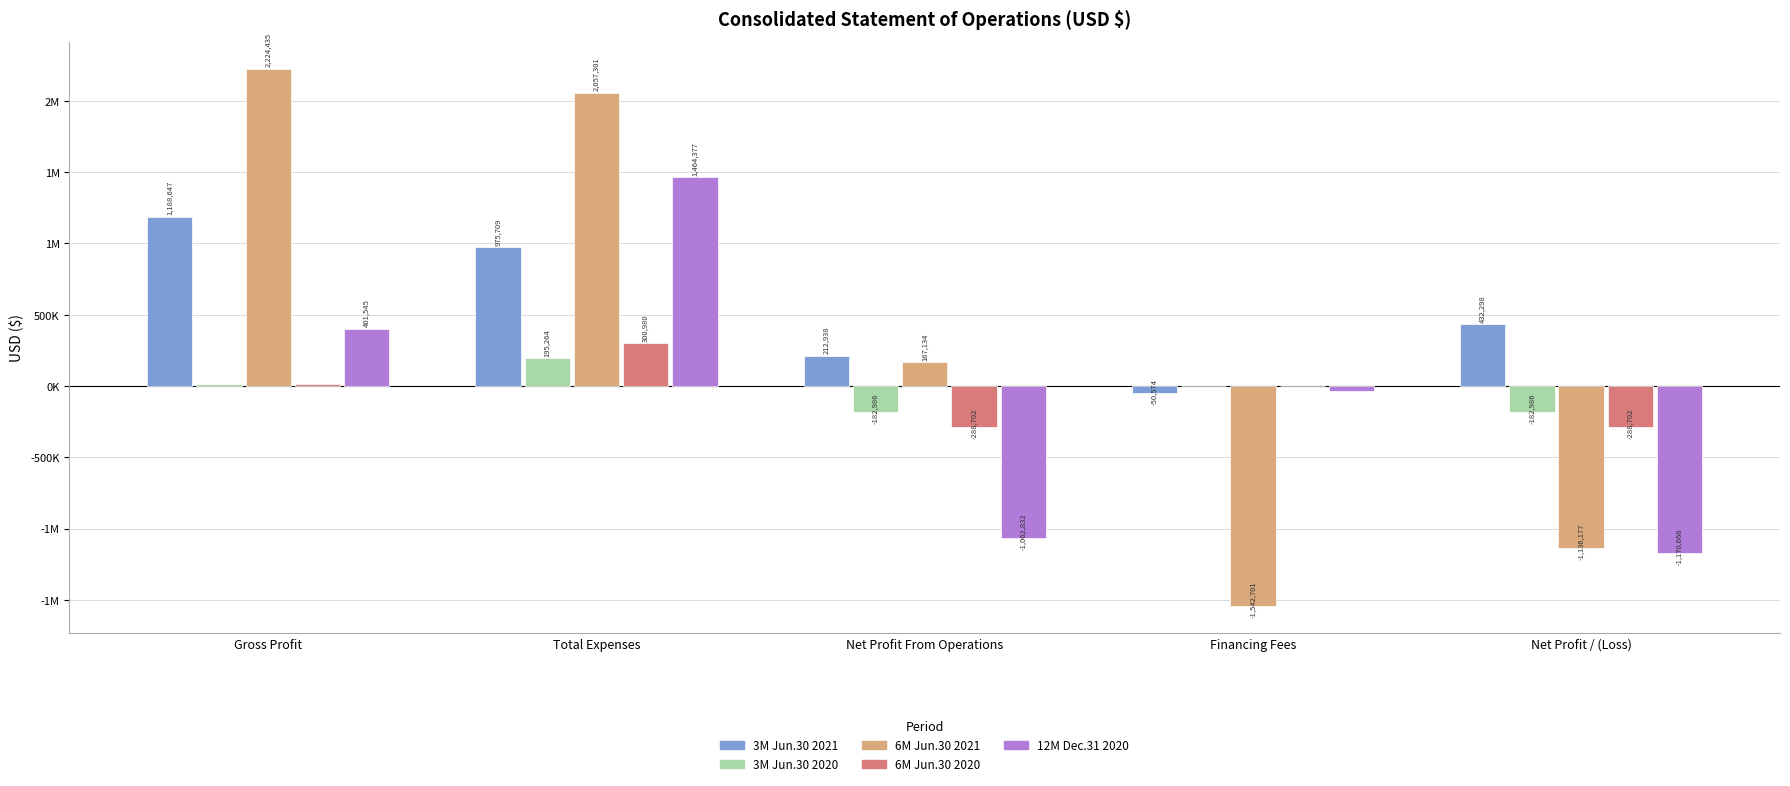

Which series has the largest total across all categories?

3M Jun.30 2021